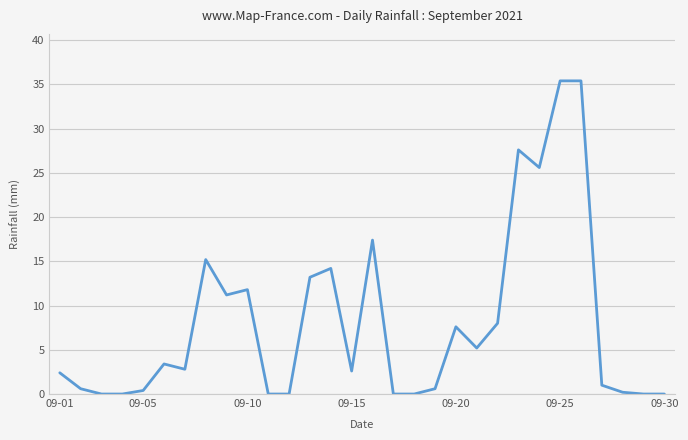

Reading right to left, what are all the values shown in this chart?

0.0	0.0	0.2	1.0	35.4	35.4	25.6	27.6	8.0	5.2	7.6	0.6	0.0	0.0	17.4	2.6	14.2	13.2	0.0	0.0	11.8	11.2	15.2	2.8	3.4	0.4	0.0	0.0	0.6	2.4